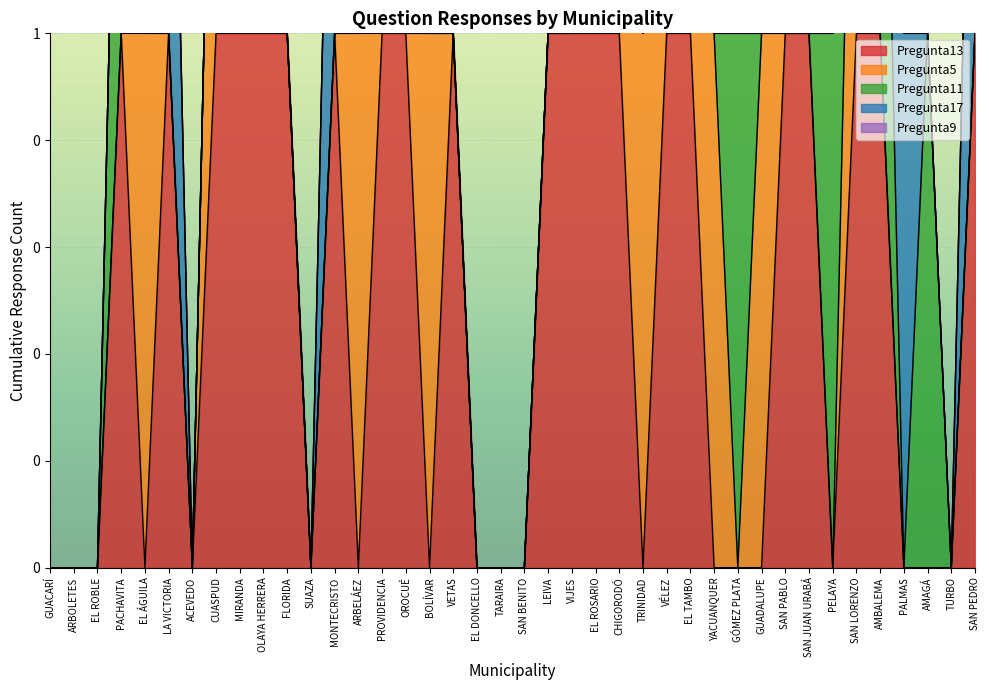

True or false: Pregunta13 has more than 2 points higher than both neighbors.

True